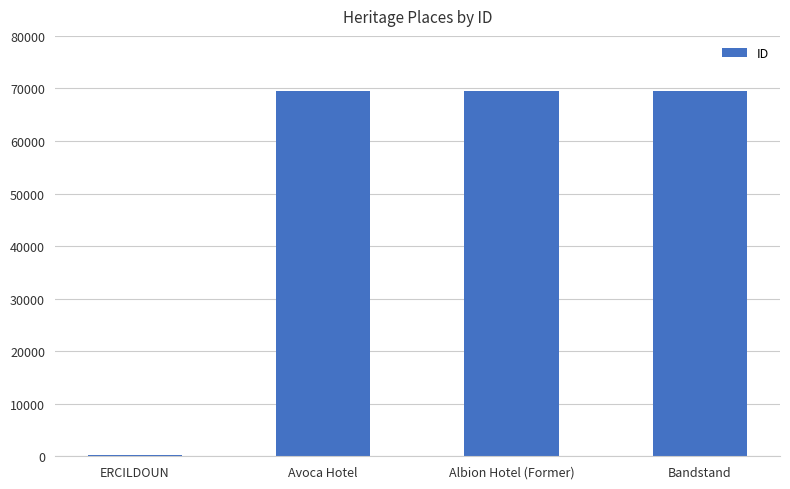

What is the sum of all values?

208859